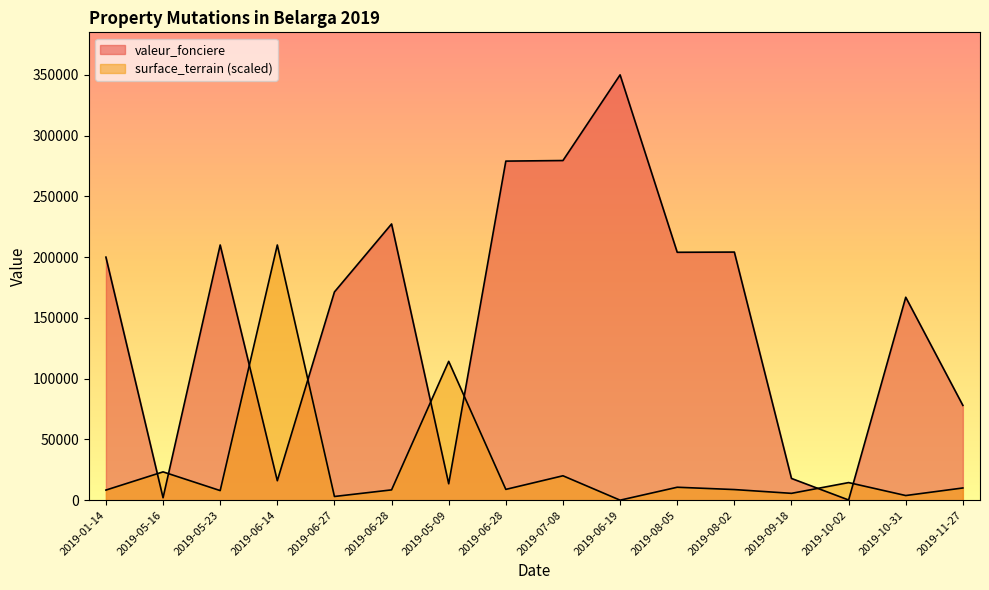

At which label is valeur_fonciere closest to 175075?

2019-06-27